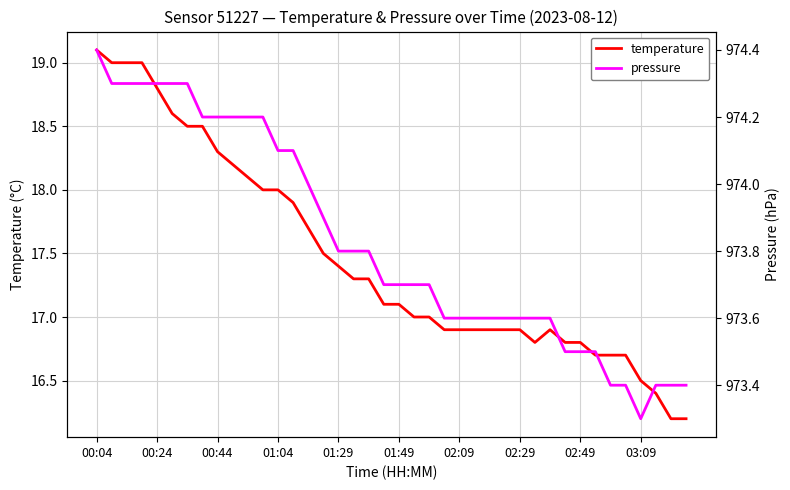

Does the chart display data point markers on the line(s)?

No